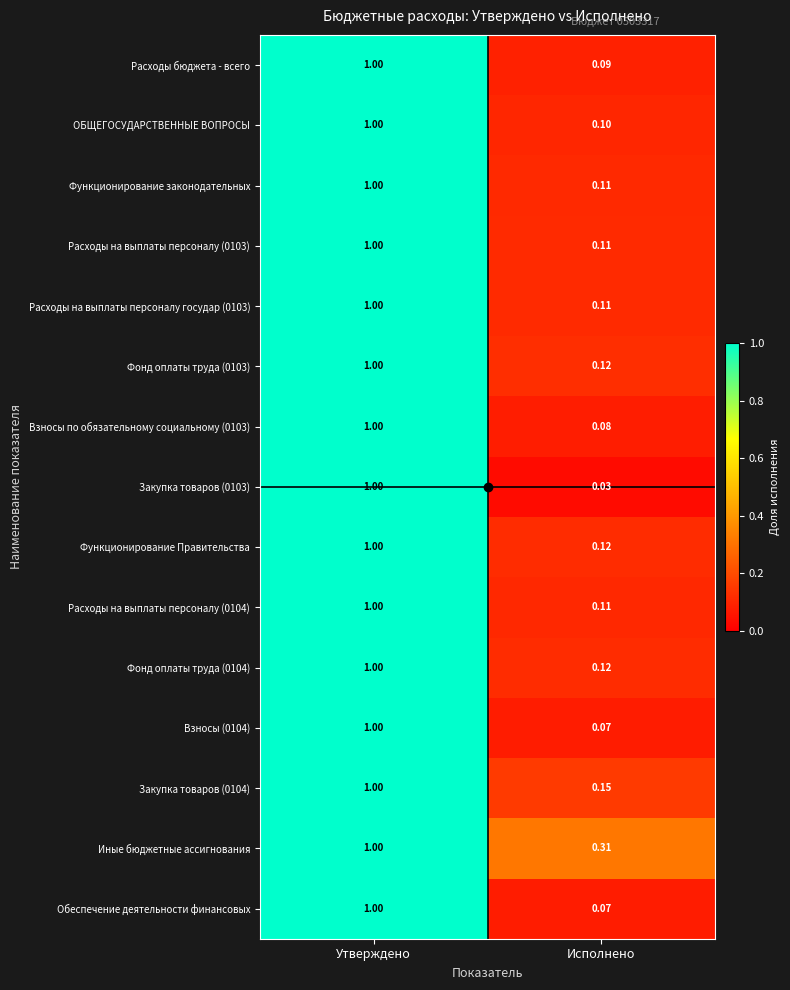

Count the number of categories in the chart.

2